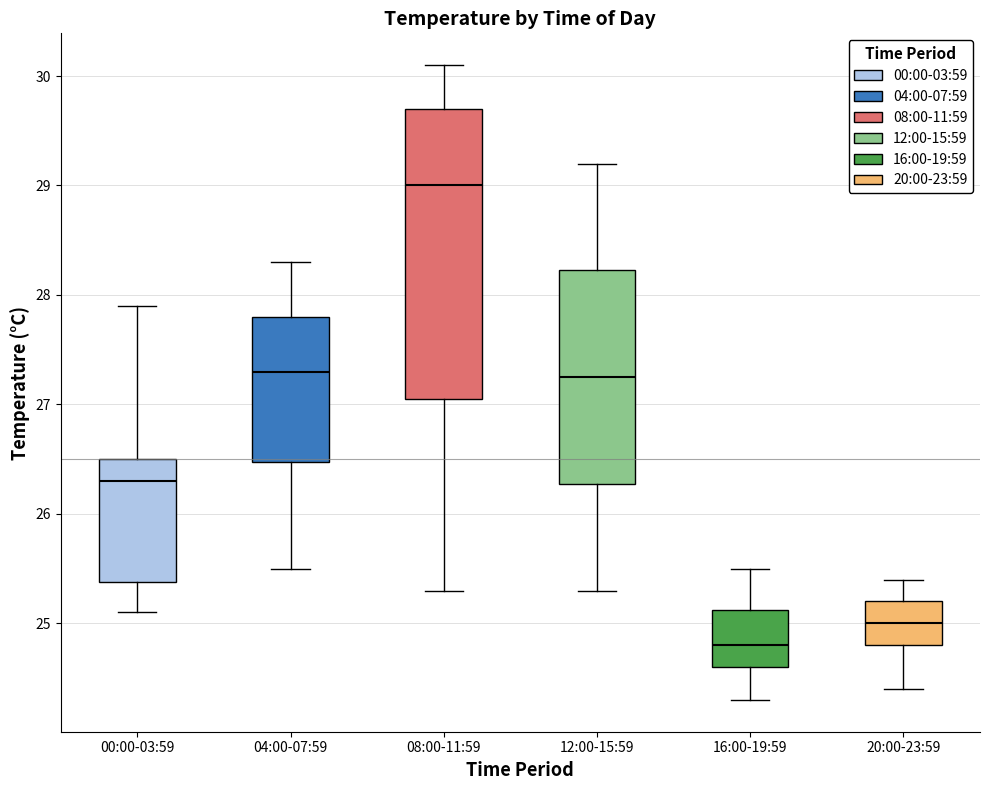

Reading left to right, read every box against the y-axis: the position of its median line, the range the box covers, and the ends of its whiskers. The values are not printed on the chart, so give them approximately, as read against the axis.

00:00-03:59: median 26.3, box 25.4 to 26.5, whiskers 25.1 to 27.9
04:00-07:59: median 27.3, box 26.5 to 27.8, whiskers 25.5 to 28.3
08:00-11:59: median 29.0, box 27.1 to 29.7, whiskers 25.3 to 30.1
12:00-15:59: median 27.3, box 26.3 to 28.2, whiskers 25.3 to 29.2
16:00-19:59: median 24.8, box 24.6 to 25.1, whiskers 24.3 to 25.5
20:00-23:59: median 25.0, box 24.8 to 25.2, whiskers 24.4 to 25.4